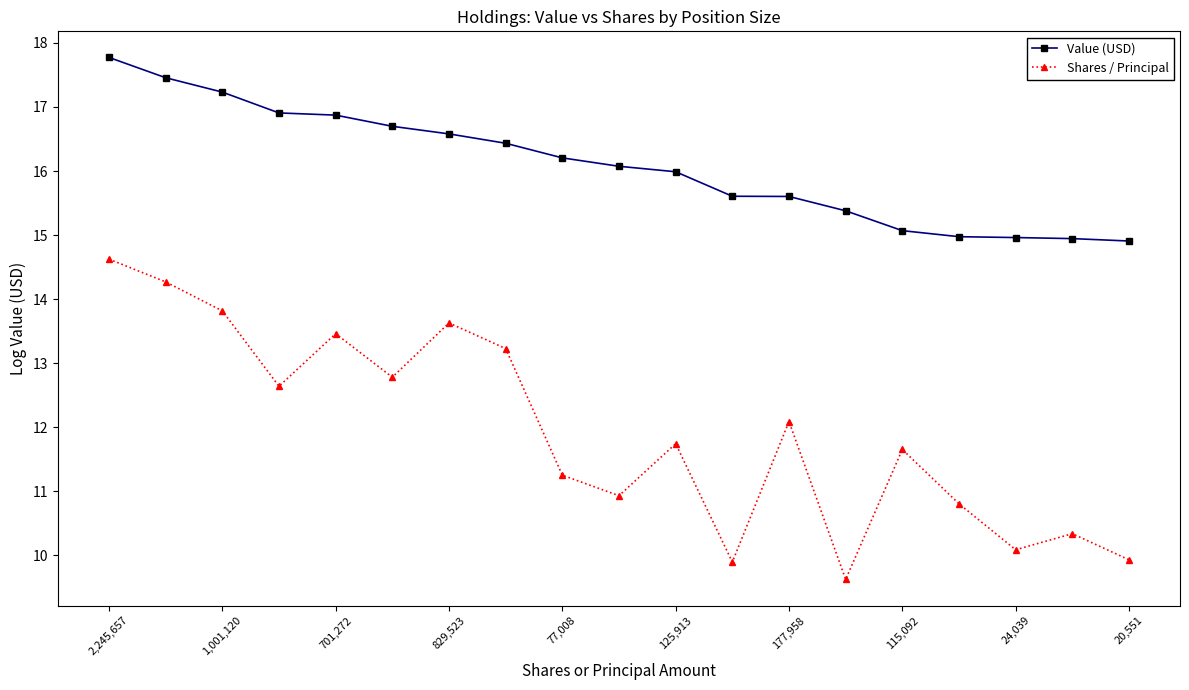

What is the difference between the maximum and minimum values in the Shares / Principal series?

5.0